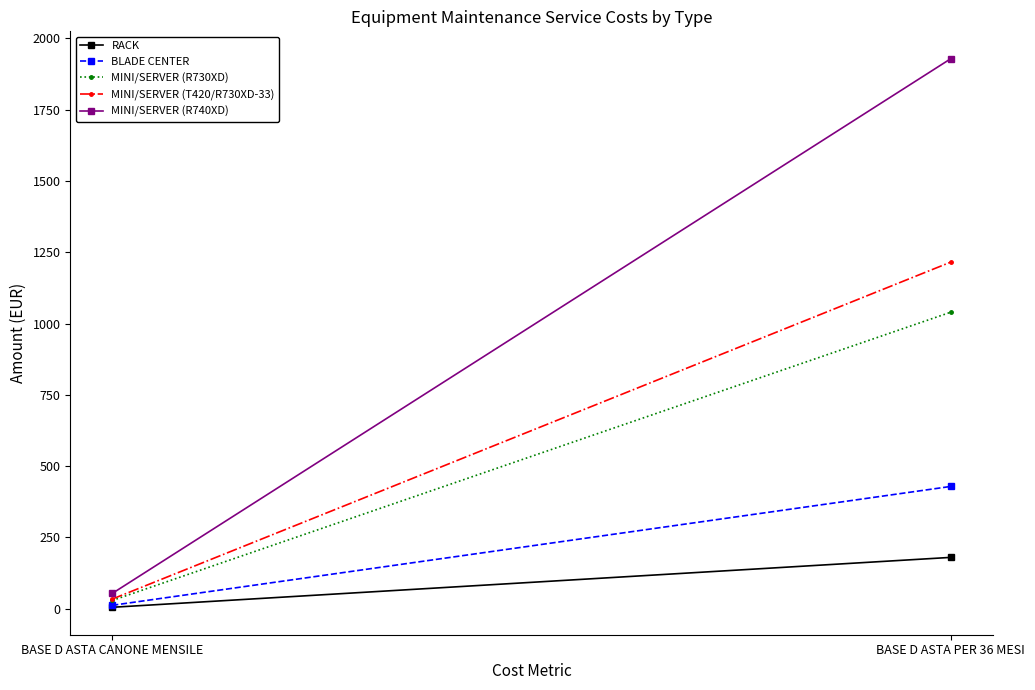

What is the label of the 1st point from the right?

BASE D ASTA PER 36 MESI